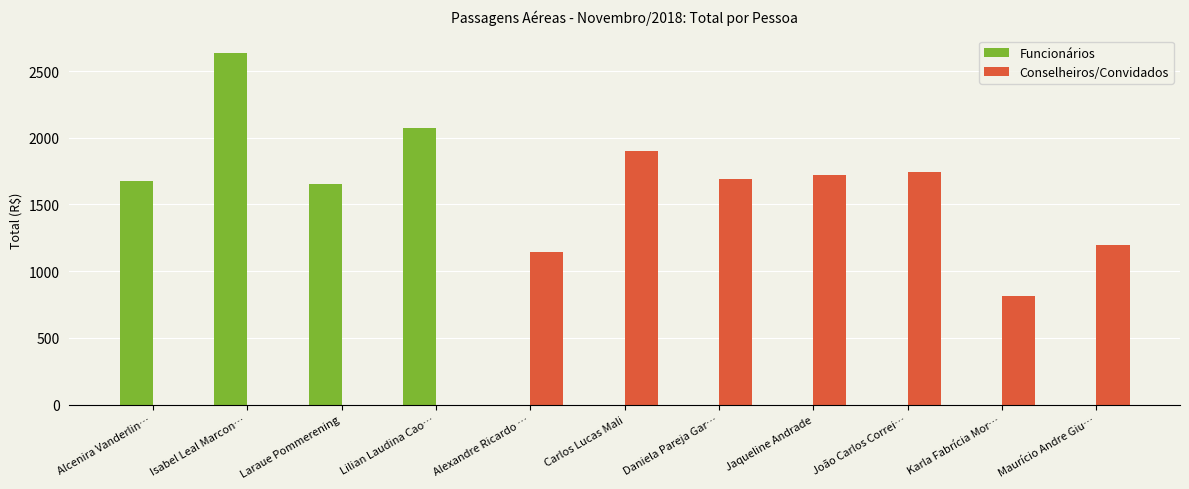

What is the sum of all Conselheiros/Convidados values?

10217.9